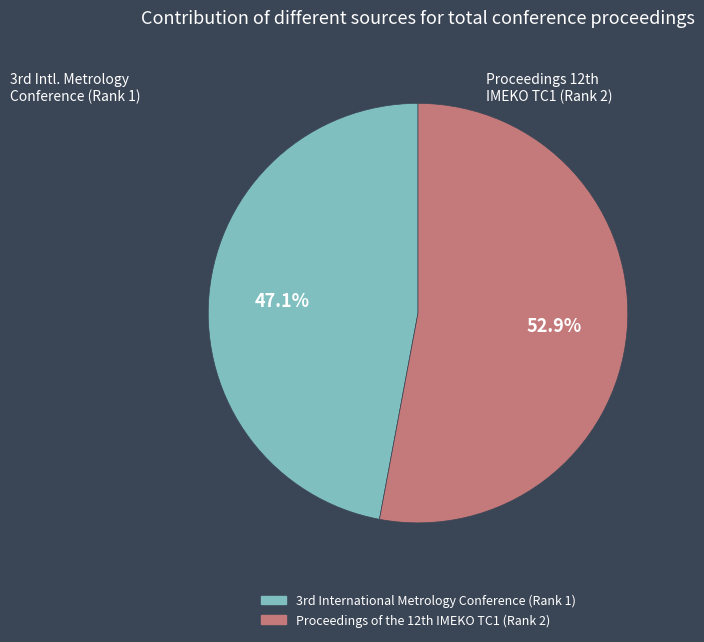

Which category has the biggest portion of the pie?

Proceedings of the 12th IMEKO TC1 (Rank 2)